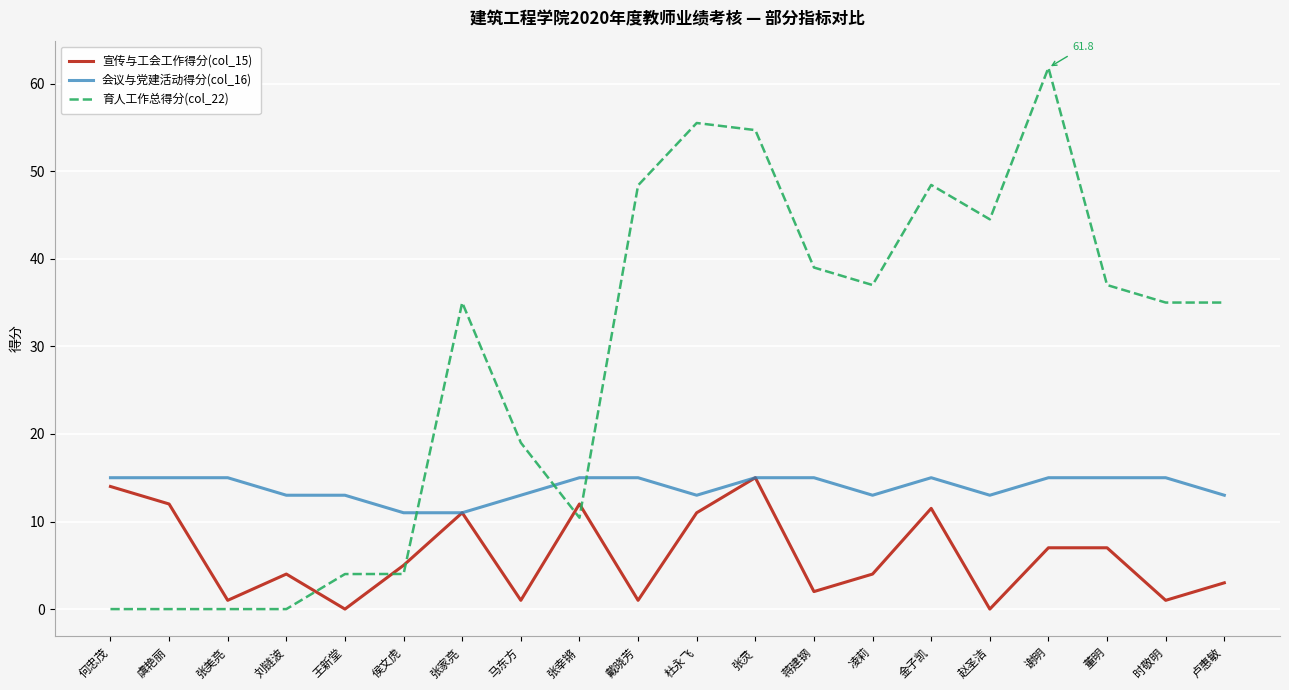

What is the approximate value of 会议与党建活动得分(col_16) at 虞艳丽?

15.0